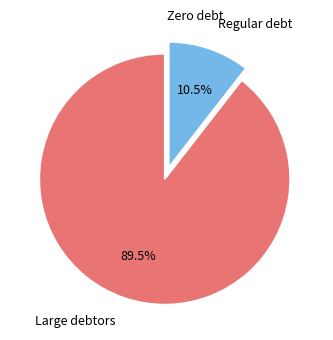

Is there a majority slice in this chart?

Yes